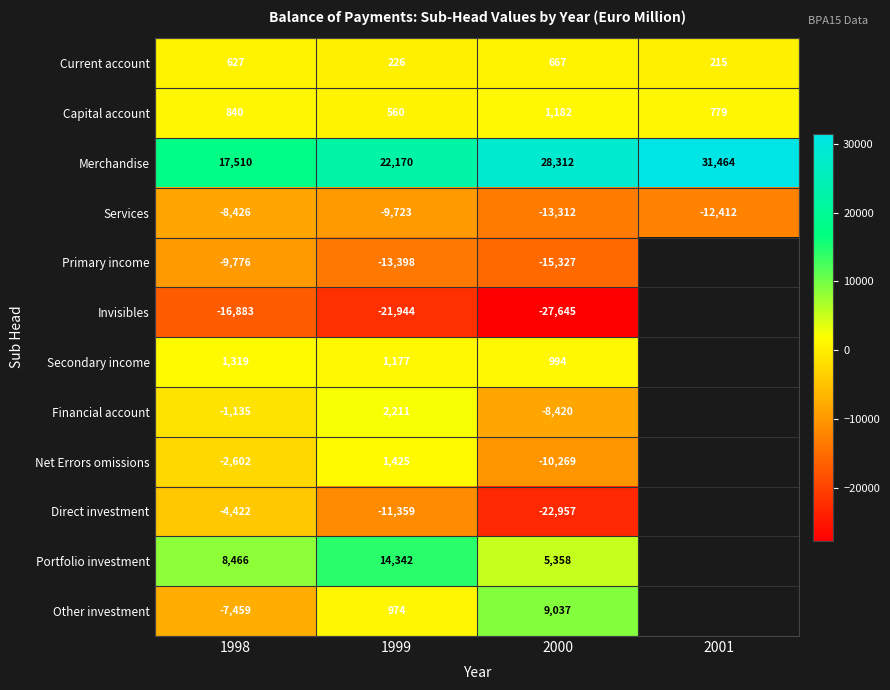

What is the maximum value shown in the chart?

31464.0